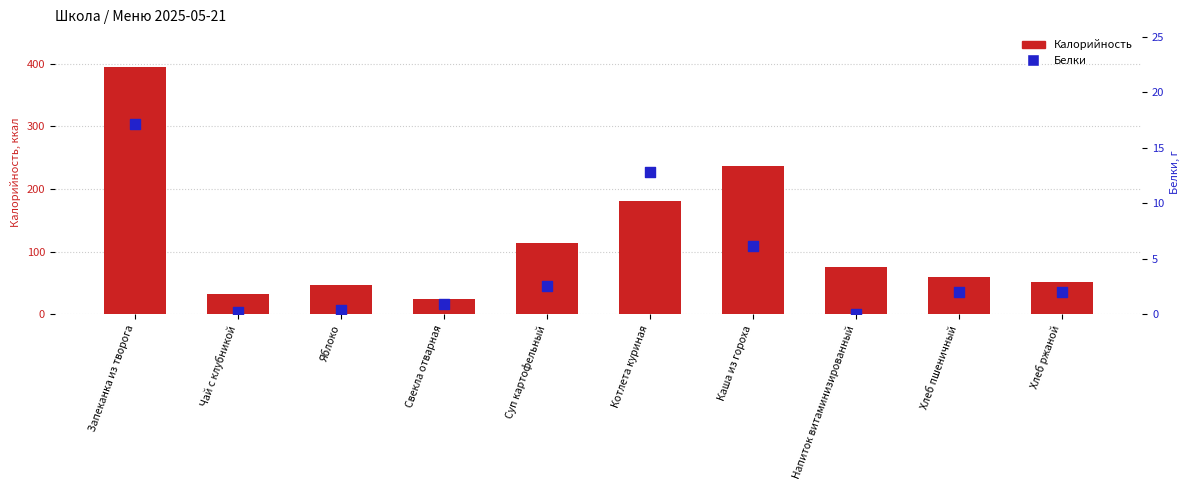

At how many categories does at least one series exceed 201?

2